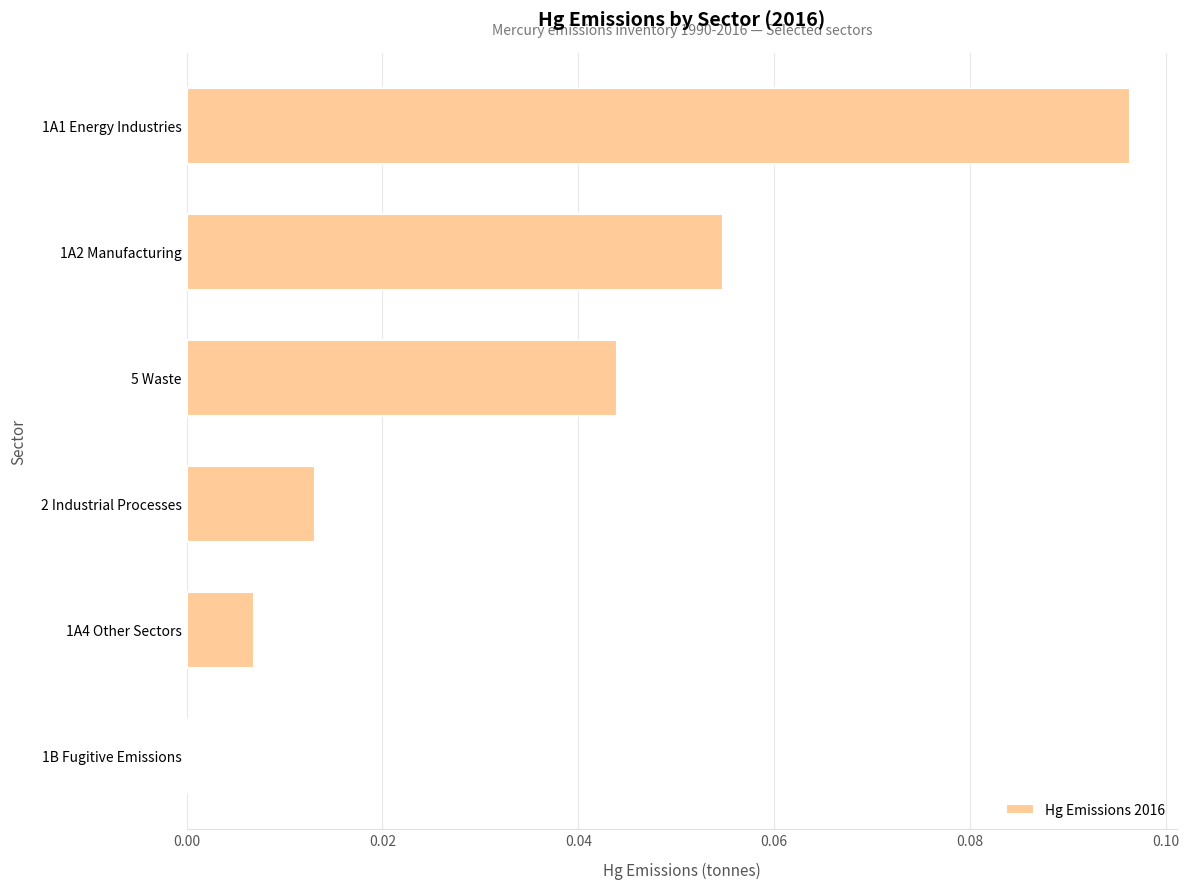

Which has a higher value, 1A2 Manufacturing or 5 Waste?

1A2 Manufacturing